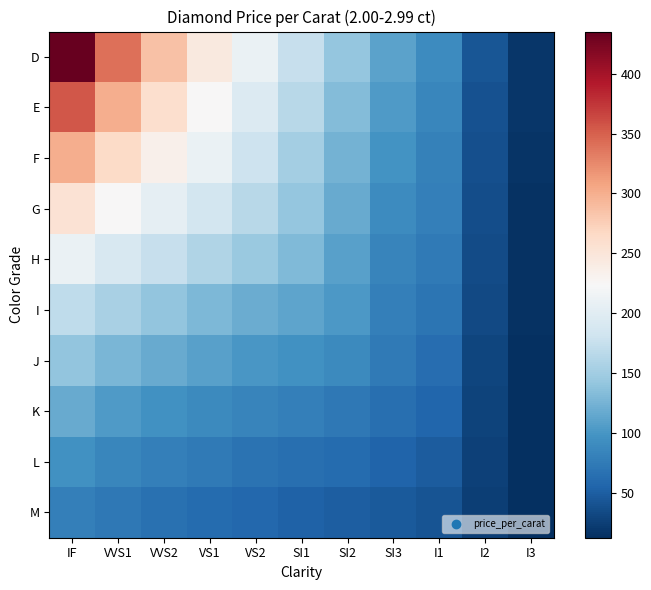

Reading right to left, transcribe all the data shown in this chart.

D: I3=19	I2=43	I1=91	SI3=111	SI2=143	SI1=175	VS2=210	VS1=245	VVS2=285	VVS1=340	IF=435
E: I3=18	I2=41	I1=87	SI3=104	SI2=133	SI1=165	VS2=195	VS1=225	VVS2=260	VVS1=300	IF=355
F: I3=17	I2=39	I1=82	SI3=98	SI2=124	SI1=153	VS2=180	VS1=210	VVS2=235	VVS1=265	IF=300
G: I3=16	I2=37	I1=79	SI3=91	SI2=117	SI1=142	VS2=165	VS1=185	VVS2=205	VVS1=225	IF=255
H: I3=15	I2=35	I1=75	SI3=84	SI2=110	SI1=131	VS2=145	VS1=160	VVS2=175	VVS1=190	IF=210
I: I3=15	I2=33	I1=70	SI3=79	SI2=103	SI1=113	VS2=120	VS1=130	VVS2=140	VVS1=155	IF=170
J: I3=14	I2=30	I1=64	SI3=74	SI2=89	SI1=96	VS2=102	VS1=109	VVS2=117	VVS1=128	IF=141
K: I3=14	I2=28	I1=56	SI3=65	SI2=73	SI1=79	VS2=84	VS1=90	VVS2=97	VVS1=105	IF=118
L: I3=13	I2=27	I1=49	SI3=55	SI2=61	SI1=65	VS2=69	VS1=74	VVS2=80	VVS1=87	IF=96
M: I3=13	I2=26	I1=42	SI3=46	SI2=50	SI1=54	VS2=58	VS1=62	VVS2=67	VVS1=73	IF=79